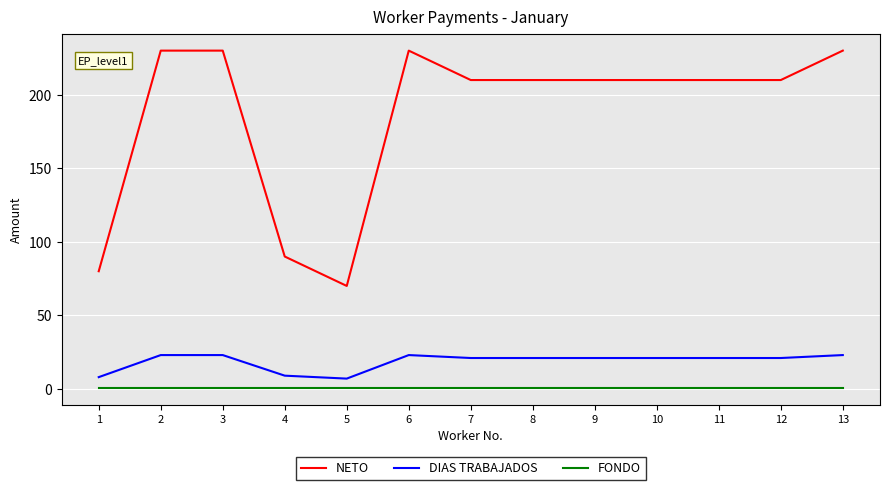

What is the maximum value shown in the chart?

230.0